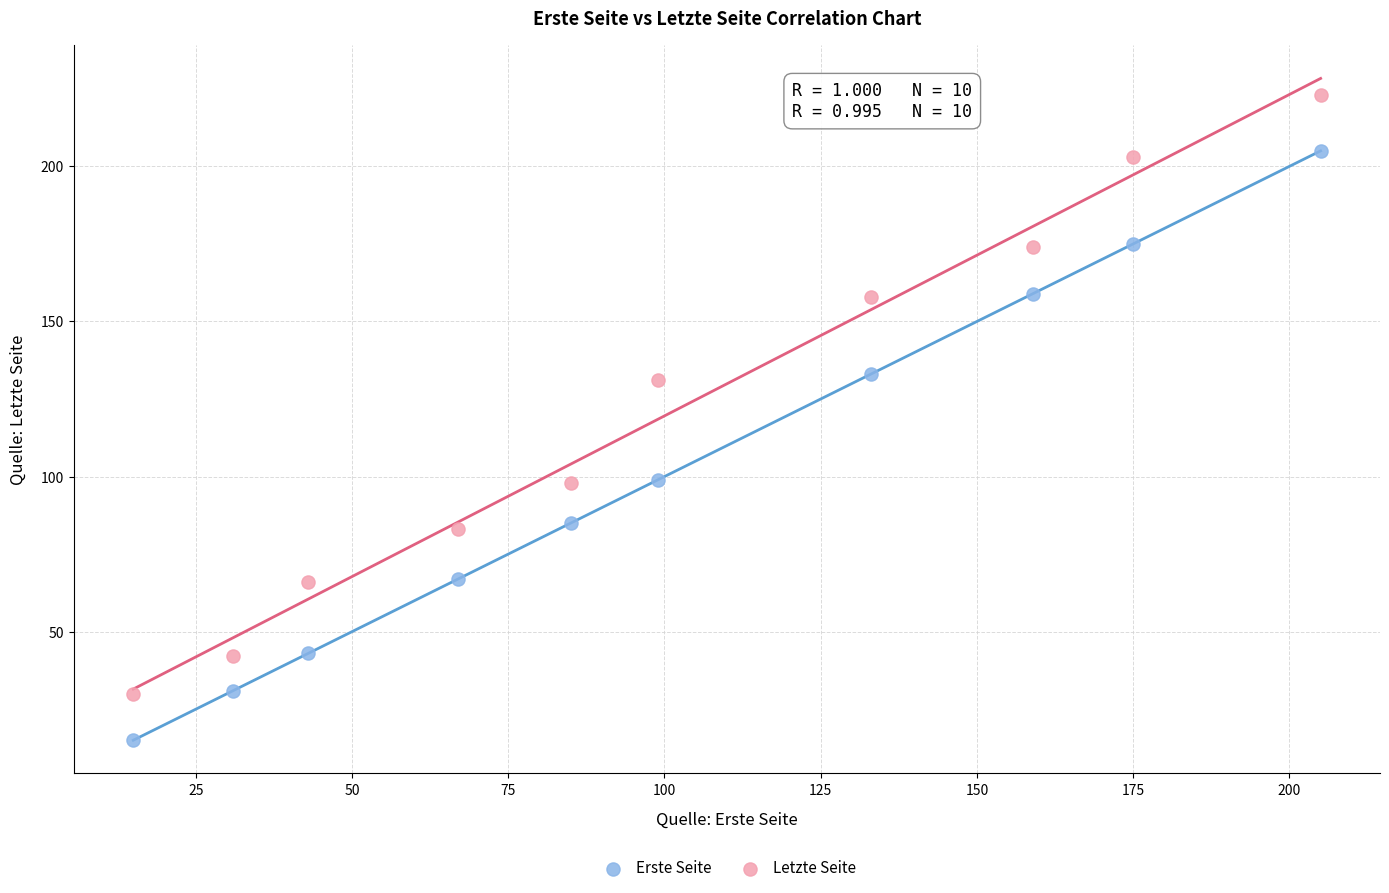

What is the X range (max minus min) for the scatter plot?

190